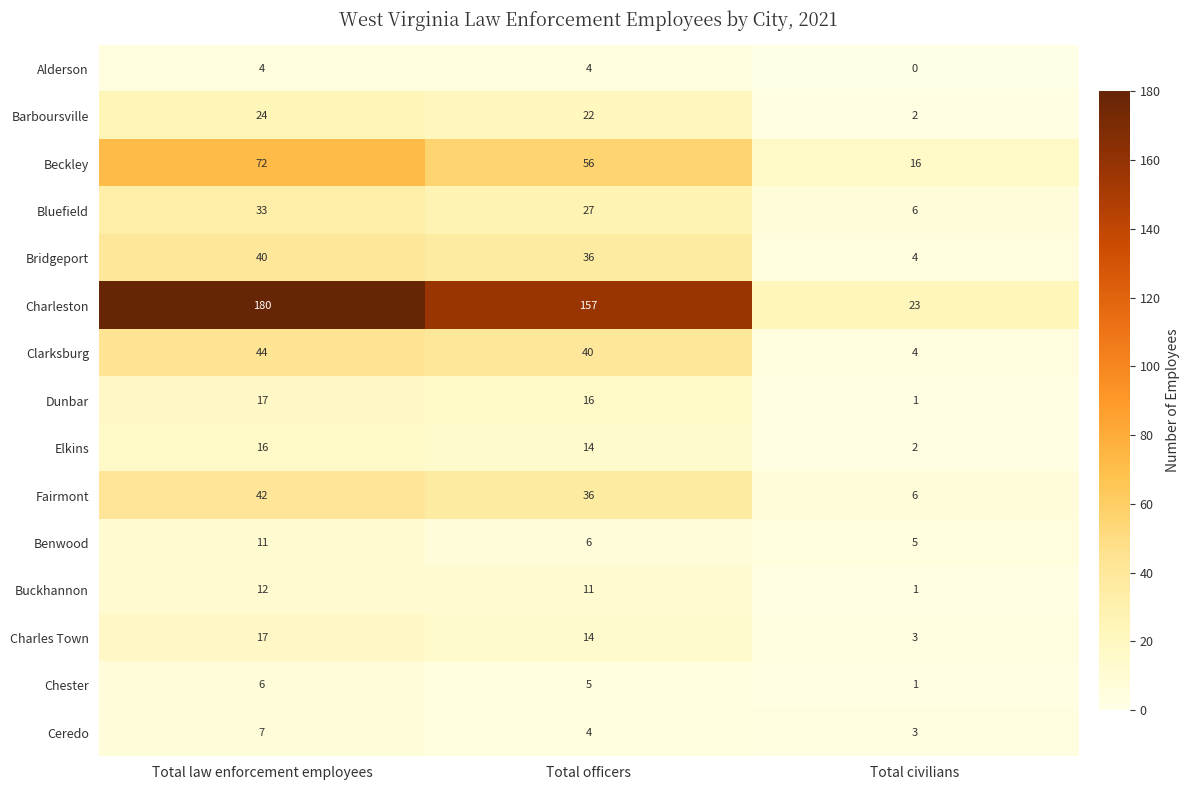

What is the difference between the Beckley values at Total law enforcement employees and Total officers?

16